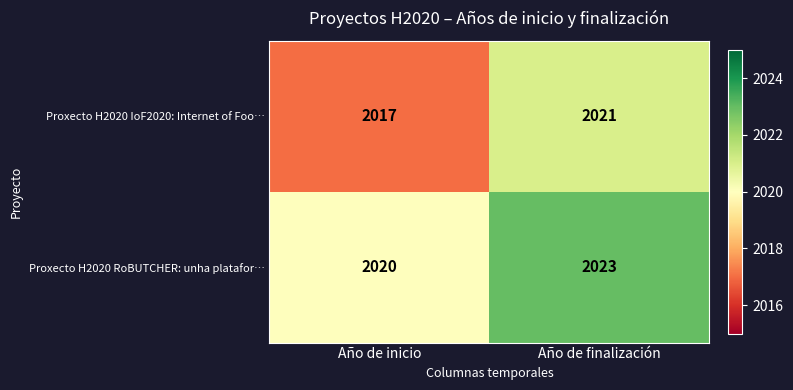

What is the average value of the Proxecto H2020 RoBUTCHER: unha platafor… series?

2022